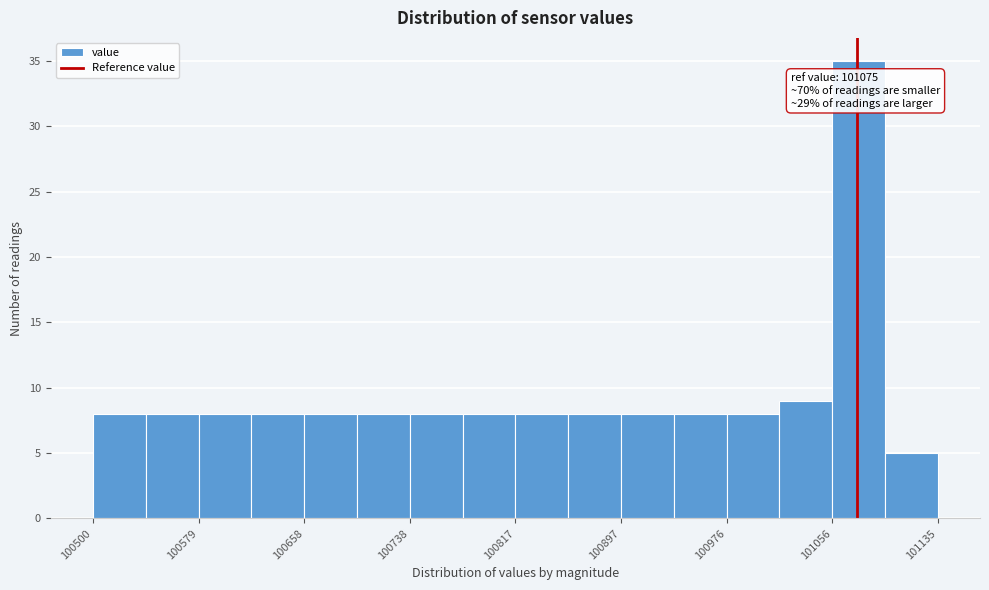

Around what value on the x-axis is the tallest bar? Give the approximate position of its centre, as read against the axis.

101080